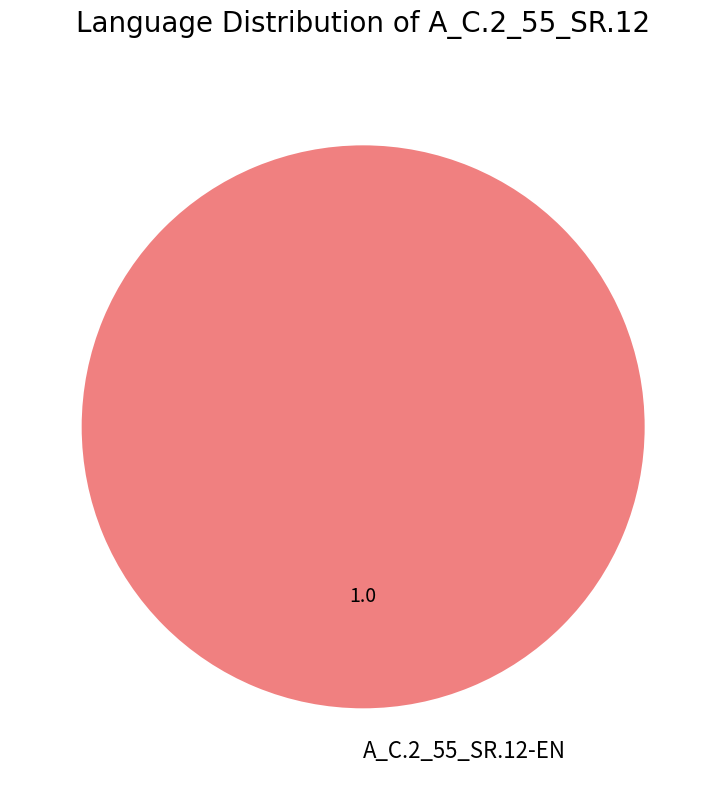

True or false: A_C.2_55_SR.12-EN accounts for 100% of the total.

True